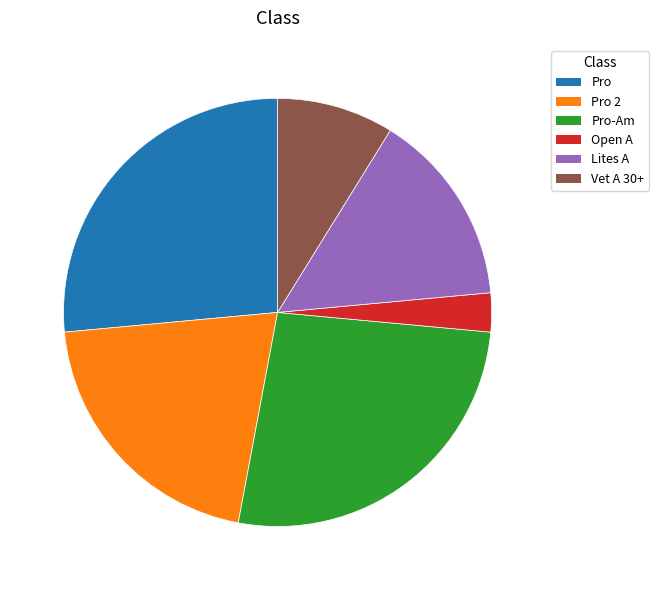

The Vet A 30+ slice represents 1% of the pie. True or false?

False